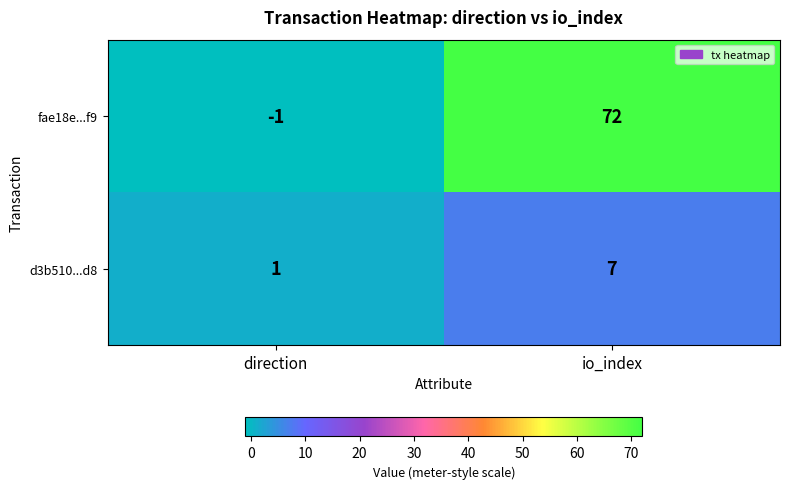

Rank the series by their maximum value, from lowest to highest.

d3b510...d8, fae18e...f9